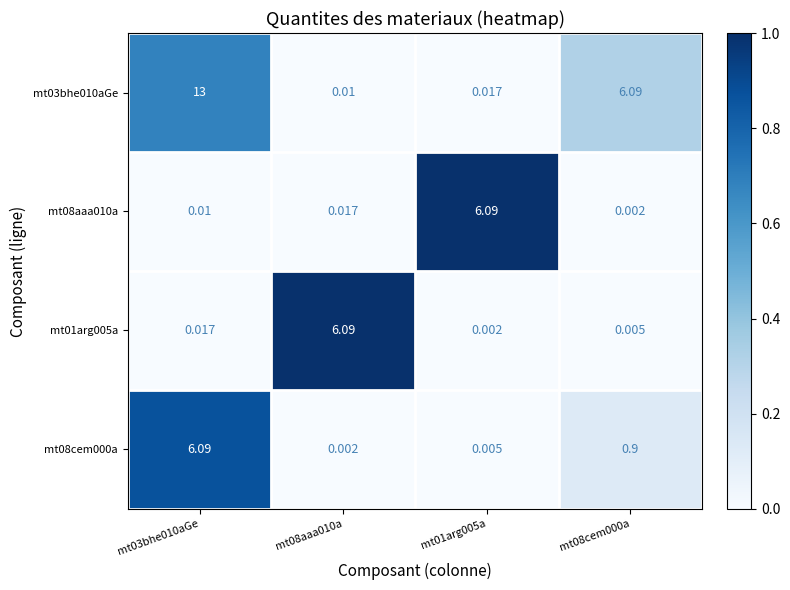

What is the difference between the highest and lowest values at mt01arg005a?

6.1